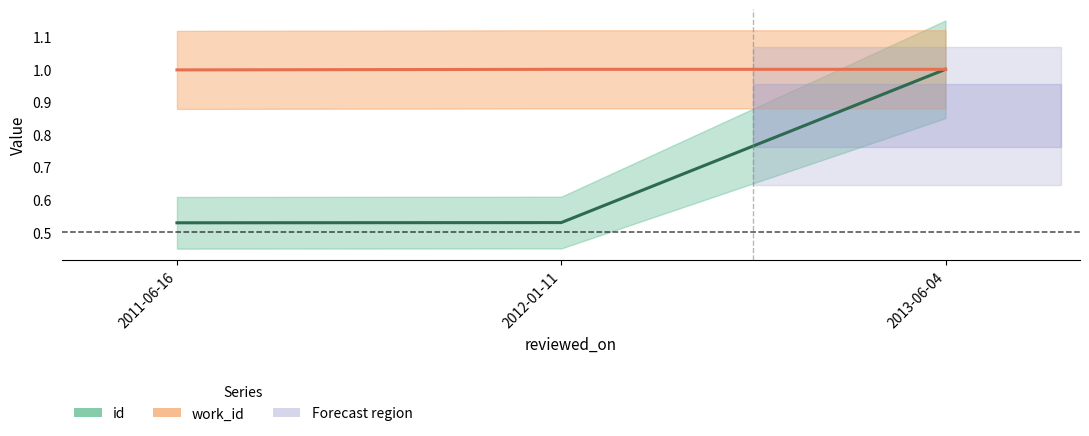

Reading left to right, transcribe all the data shown in this chart.

id: 2011-06-16=0.5	2012-01-11=0.5	2013-06-04=1.0
work_id: 2011-06-16=1.0	2012-01-11=1.0	2013-06-04=1.0